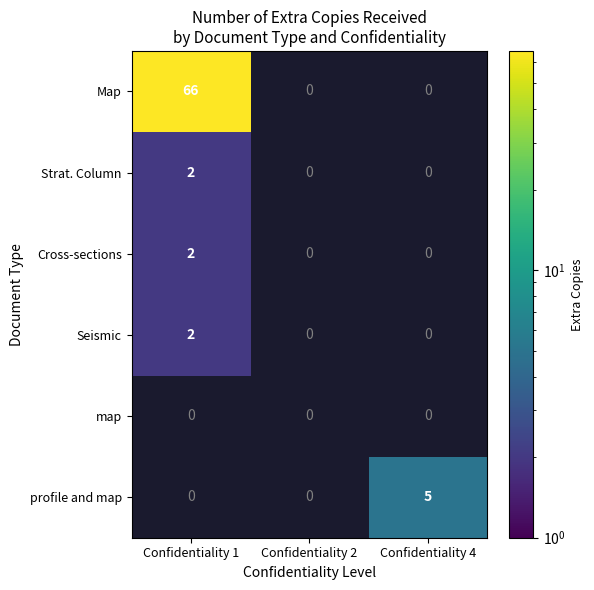

Is it true that Seismic equals 1.1 at Confidentiality 1?

False